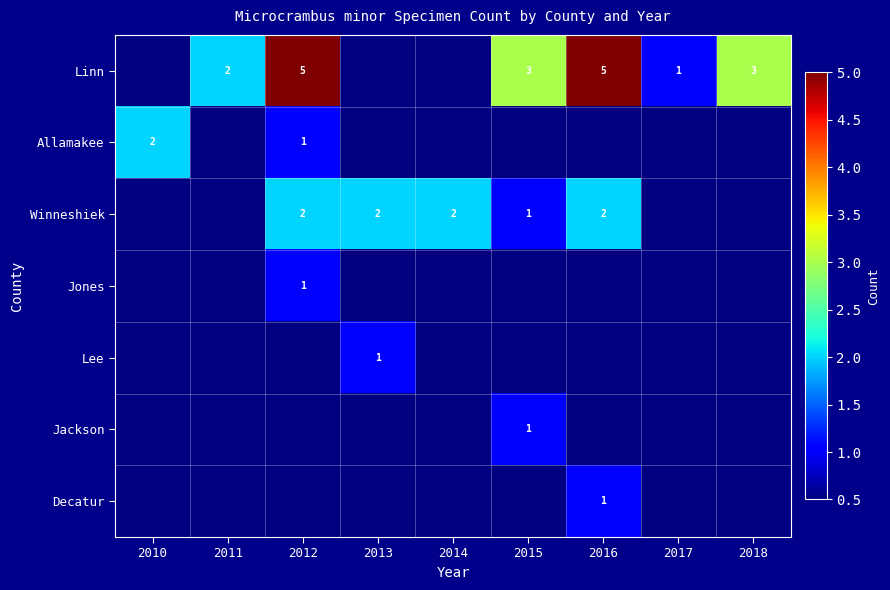

The value of Linn at 2011 is 3. True or false?

False